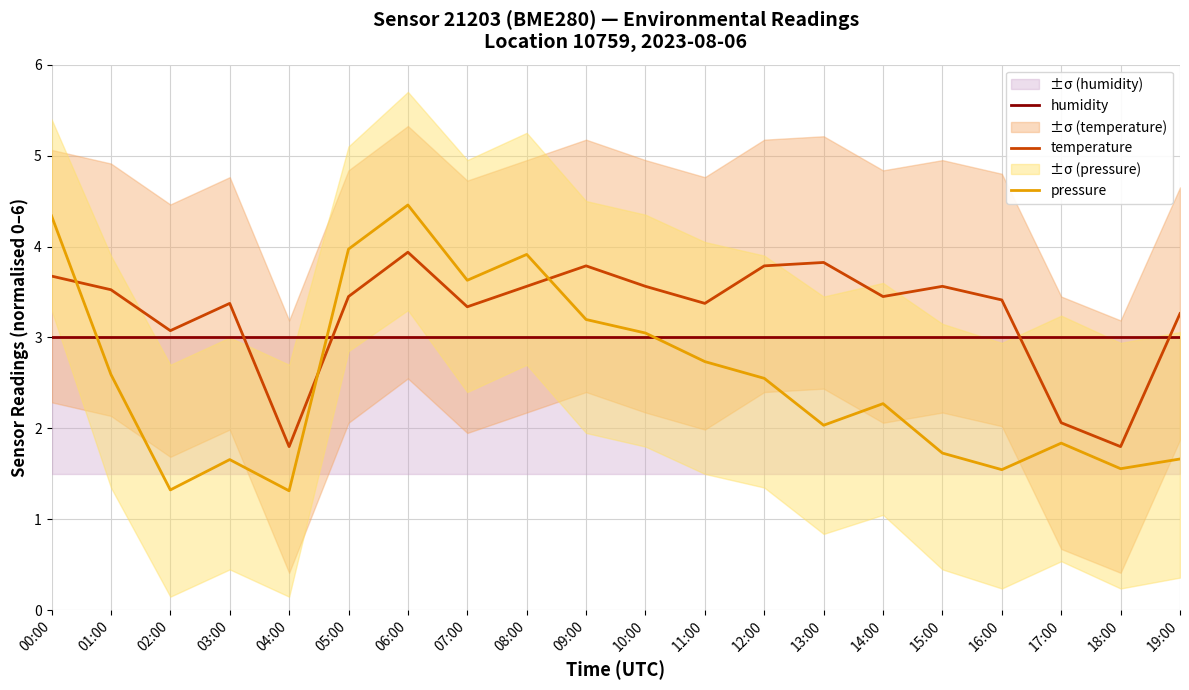

Rank the series at 19:00 from highest to lowest value.

temperature, humidity, pressure